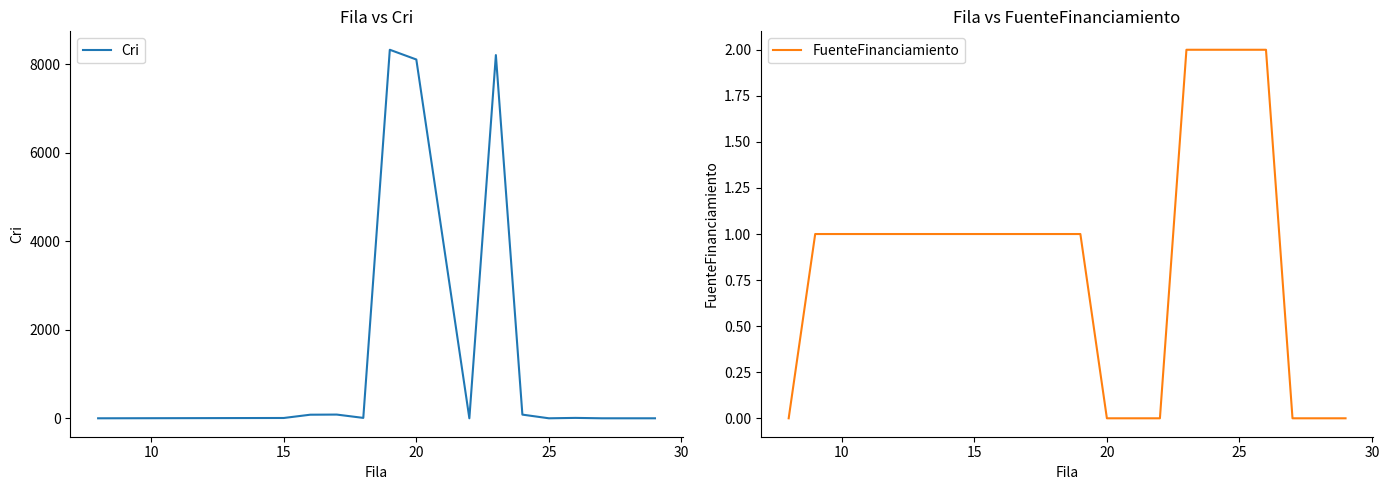

How many intersections are there between FuenteFinanciamiento and Cri?

2